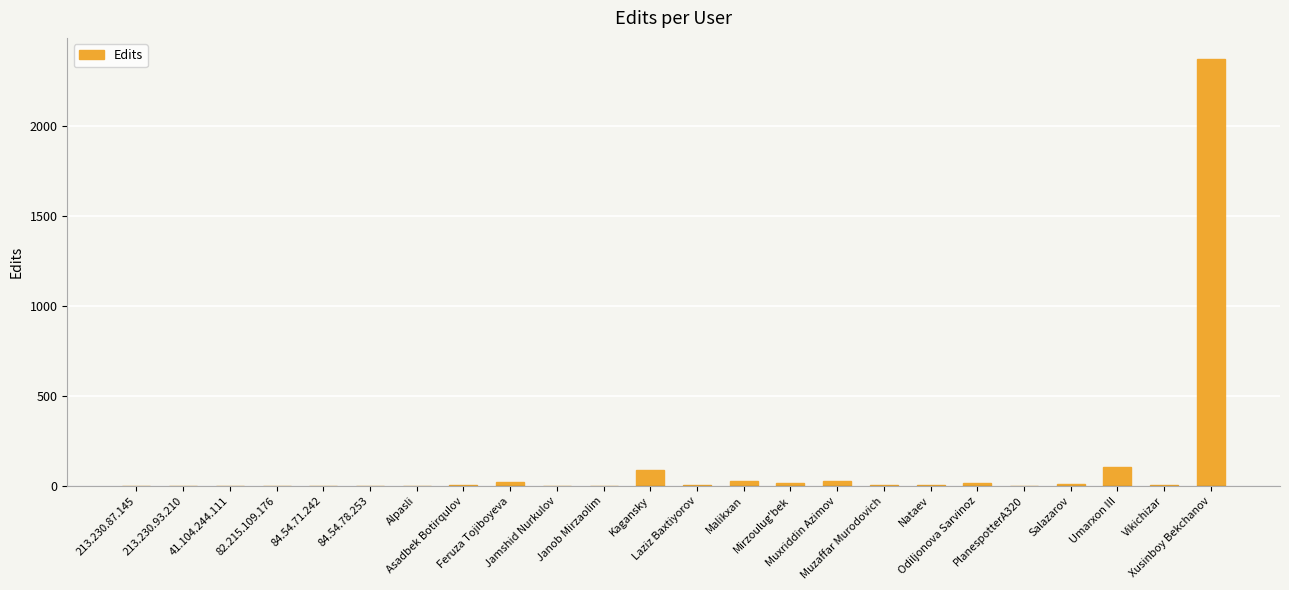

What is the maximum value shown in the chart?

2373